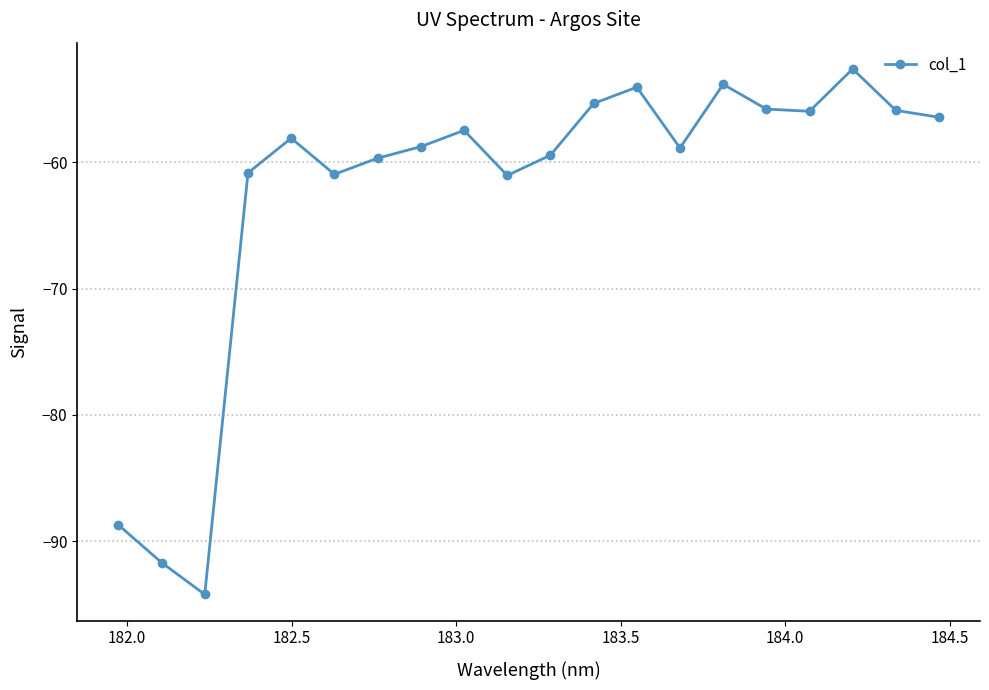

What is the difference between the maximum and minimum values?

41.6